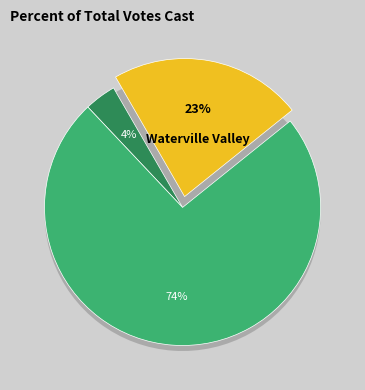

Does Waterville Valley represent more than half of the total?

No